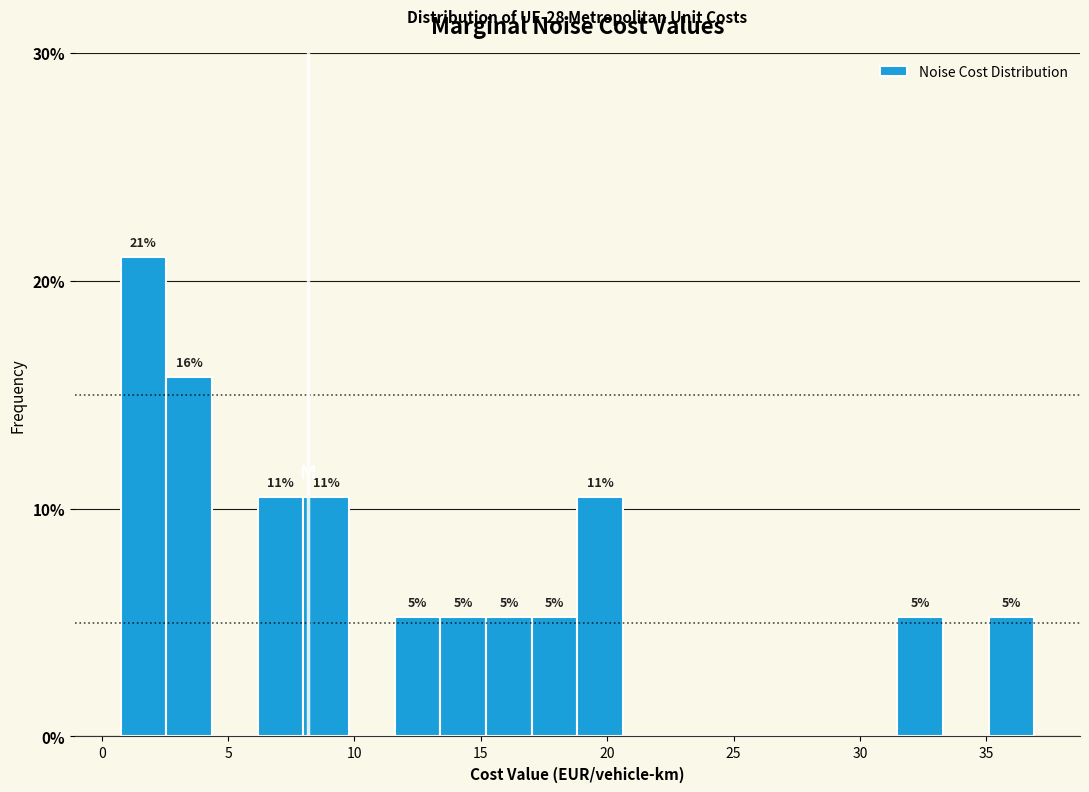

Read against the x-axis, roughly where is the centre of the tallest bar?

1.5